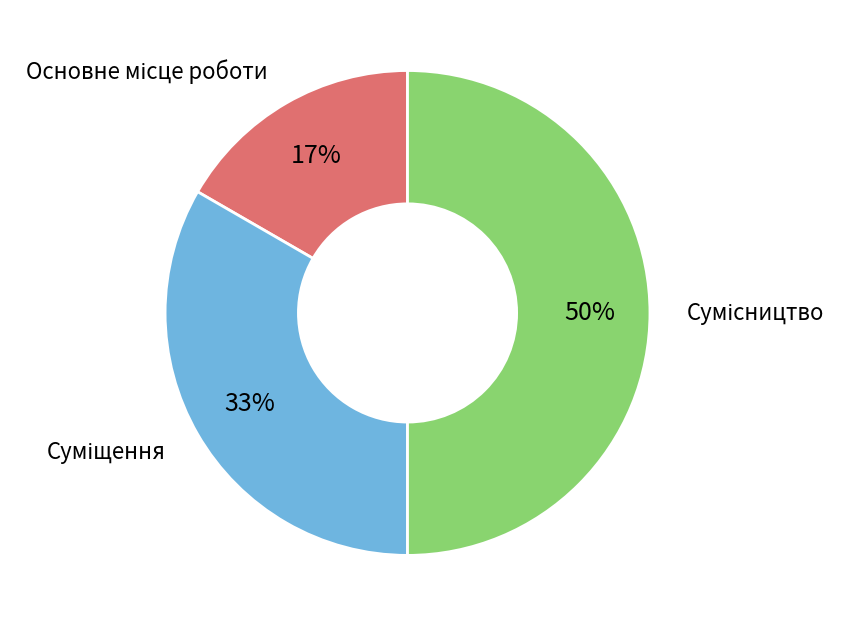

How many slices are in this pie chart?

3